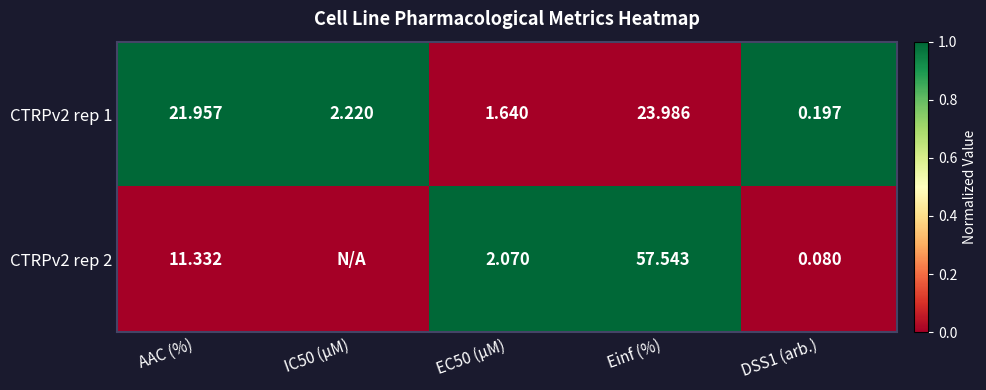

Where does the CTRPv2 rep 1 series first go above 2?

AAC (%)